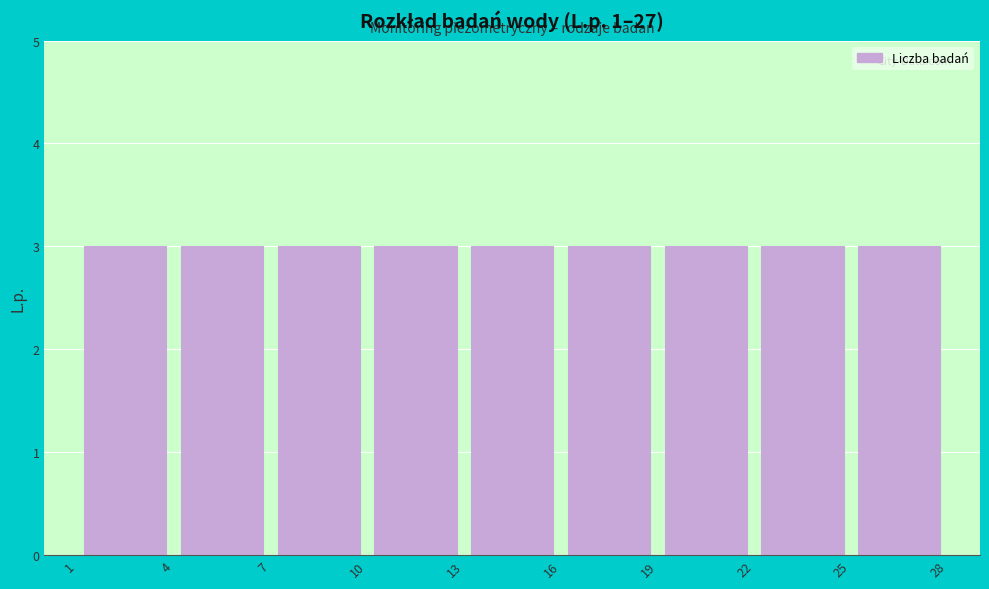

Reading left to right, list every bar in this chart as the range it spans on the x-axis followed by its height. The values are not printed on the chart, so give them approximately, as read against the axis.

1 to 4: 3
4 to 7: 3
7 to 10: 3
10 to 13: 3
13 to 16: 3
16 to 19: 3
19 to 22: 3
22 to 25: 3
25 to 28: 3